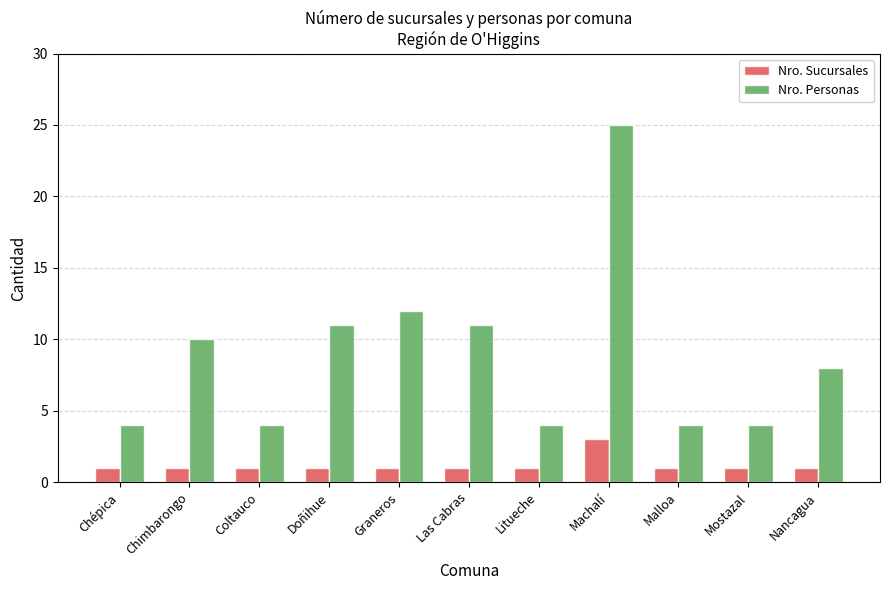

Which series has the largest total across all categories?

Nro. Personas